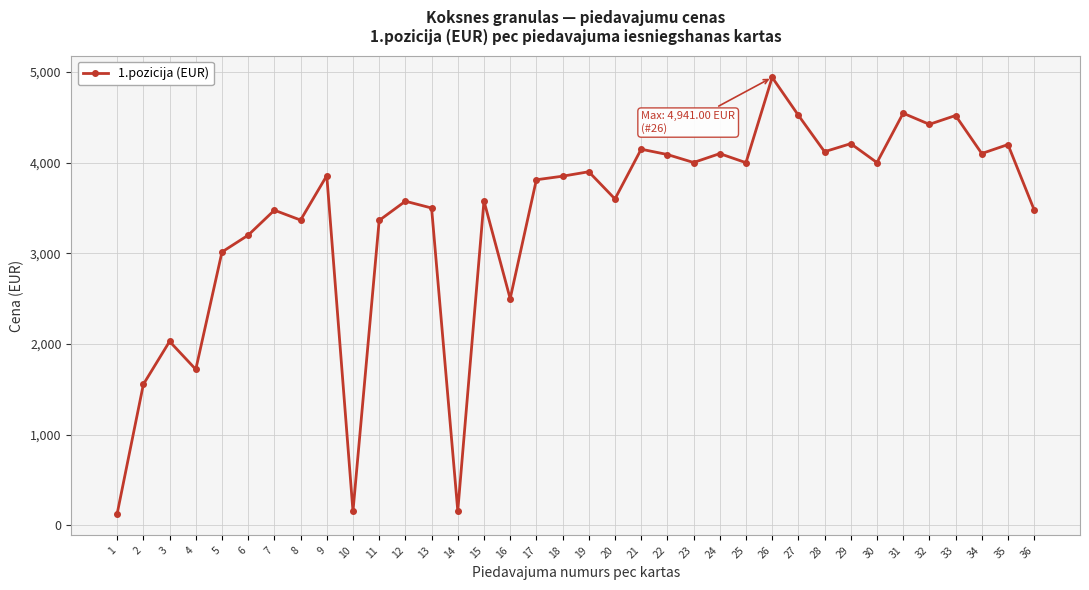

How many distinct data groups are displayed?

1